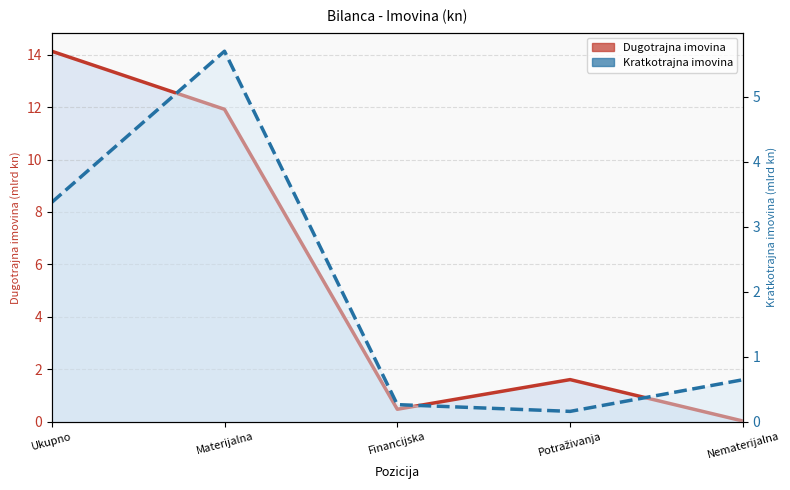

What is the maximum value shown in the chart?

14.1